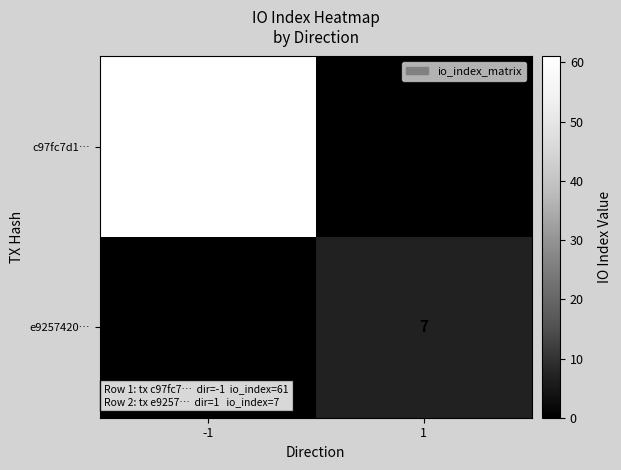

What is the maximum value shown in the chart?

61